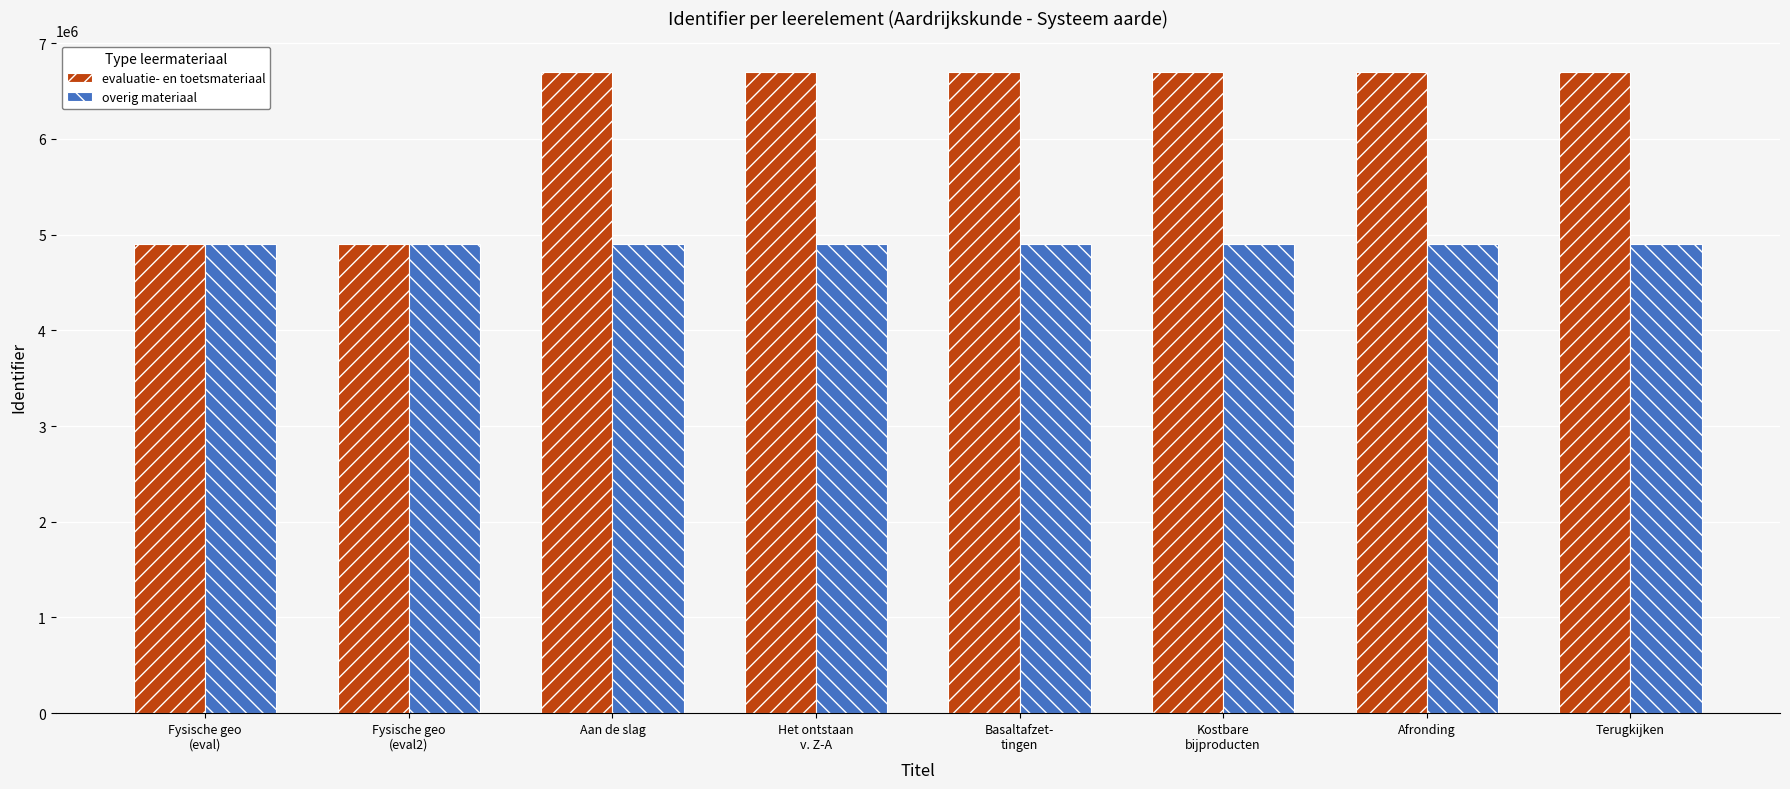

Is it true that evaluatie- en toetsmateriaal equals 6694641 at Aan de slag?

True